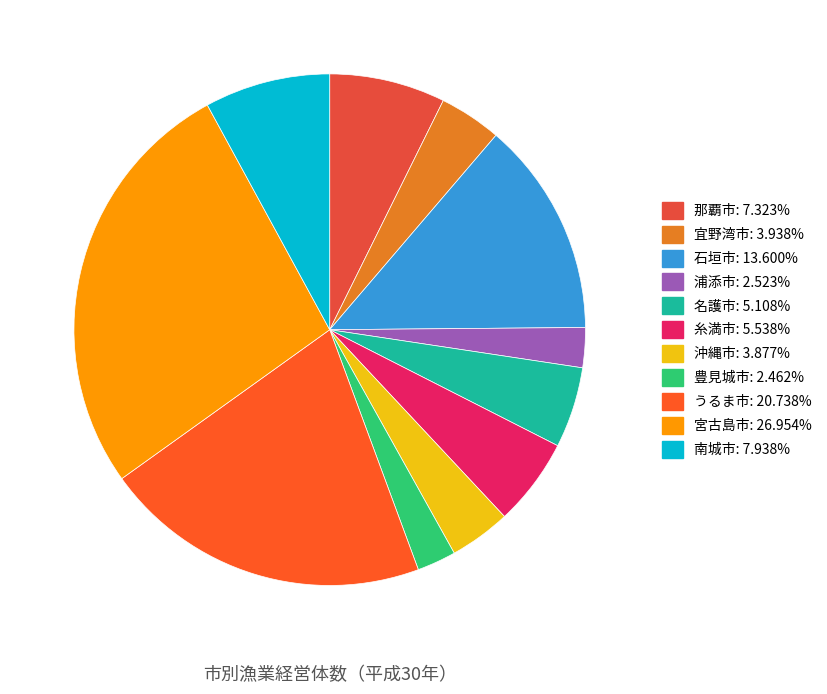

Does any single category account for the majority?

No